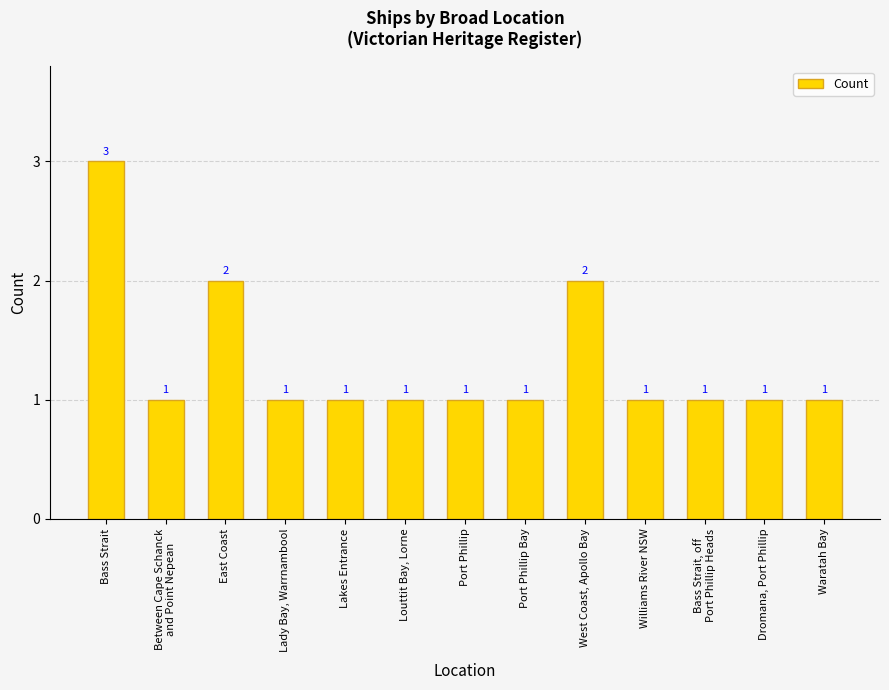

The chart shows a value of 1 at Port Phillip. True or false?

True